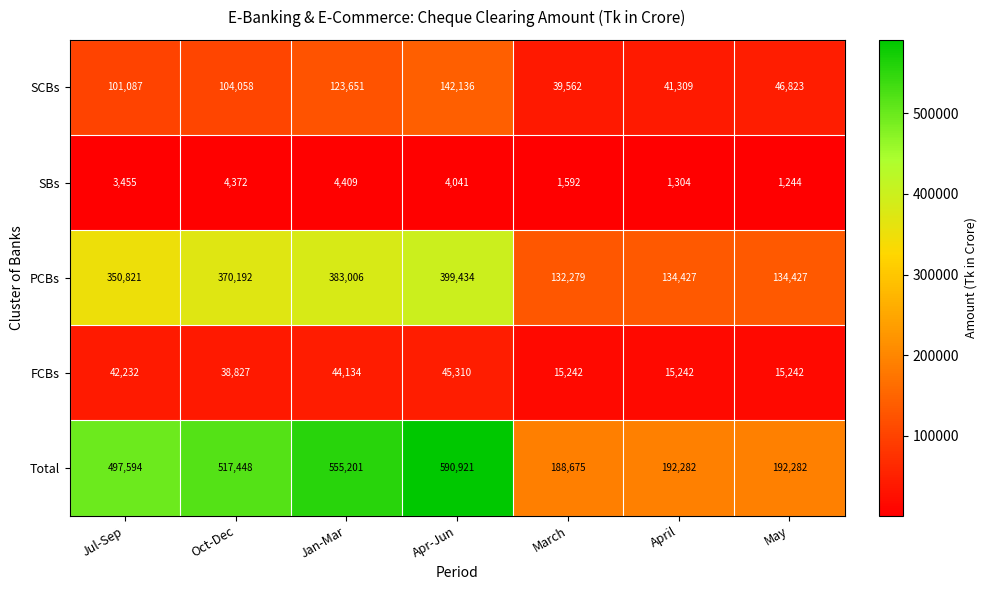

Is the value of SBs at March greater than the value of PCBs at March?

No